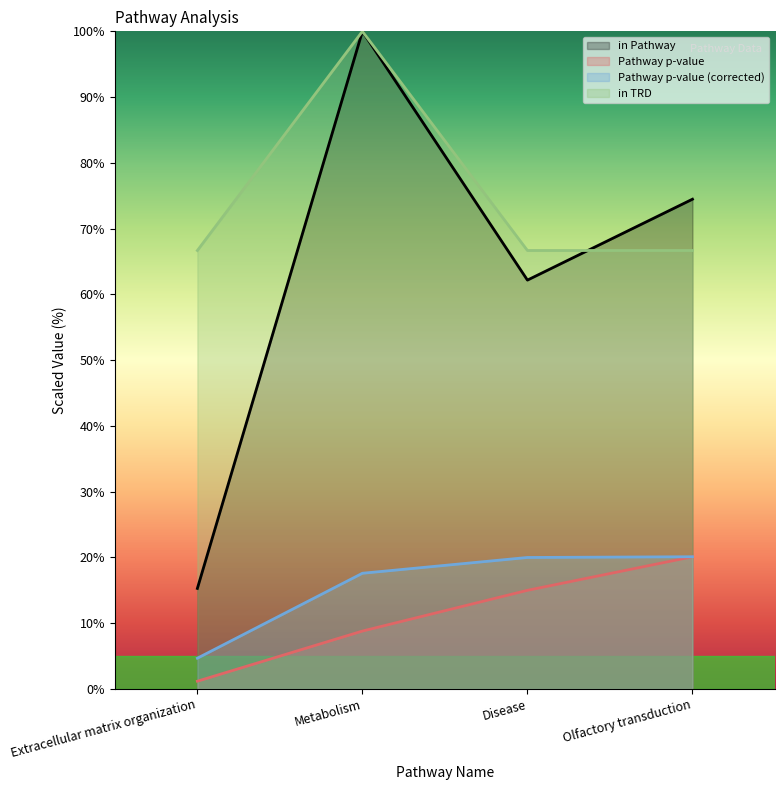

Which category has the lowest value across all series?

Extracellular matrix organization